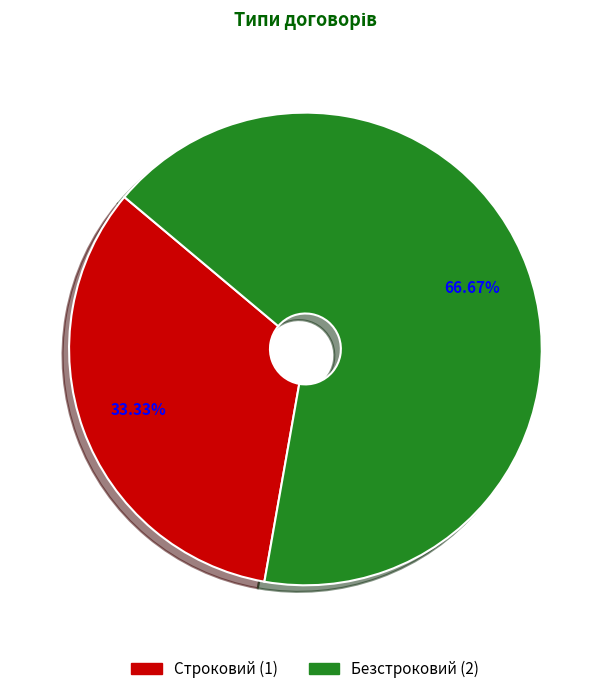

Do Безстроковий and Строковий together represent more than half of the pie?

Yes